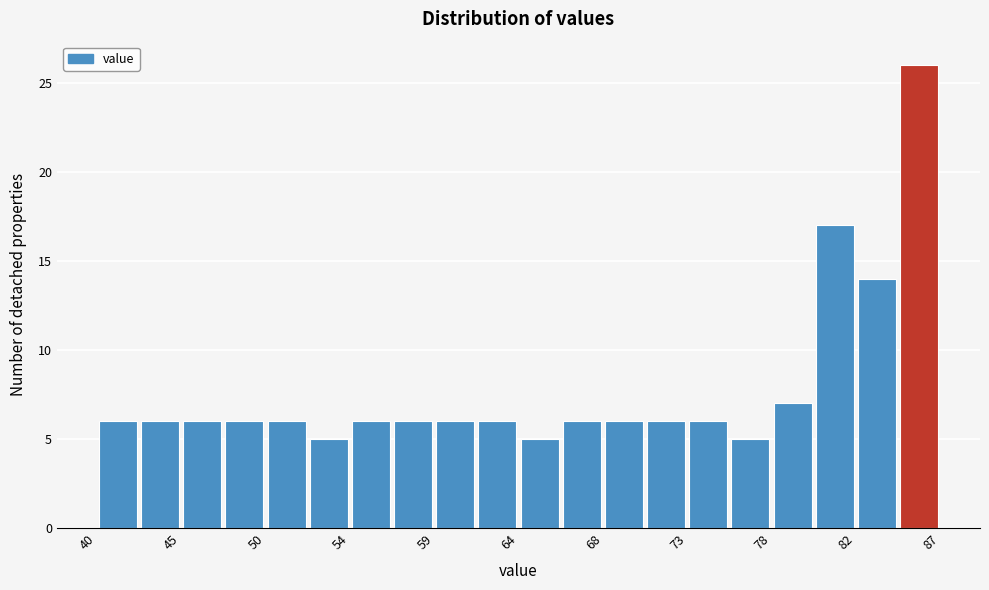

Reading left to right, list every bar in this chart as the range it spans on the x-axis followed by its height. Neither the bar edges nor the heights are printed on the chart, so give them approximately, as read against the axes.

40.5 to 42.5: 6
42.5 to 45.0: 6
45.0 to 47.5: 6
47.5 to 49.5: 6
49.5 to 52.0: 6
52.0 to 54.5: 5
54.5 to 56.5: 6
56.5 to 59.0: 6
59.0 to 61.5: 6
61.5 to 63.5: 6
63.5 to 66.0: 5
66.0 to 68.0: 6
68.0 to 70.5: 6
70.5 to 73.0: 6
73.0 to 75.0: 6
75.0 to 77.5: 5
77.5 to 80.0: 7
80.0 to 82.0: 17
82.0 to 84.5: 14
84.5 to 87.0: 26